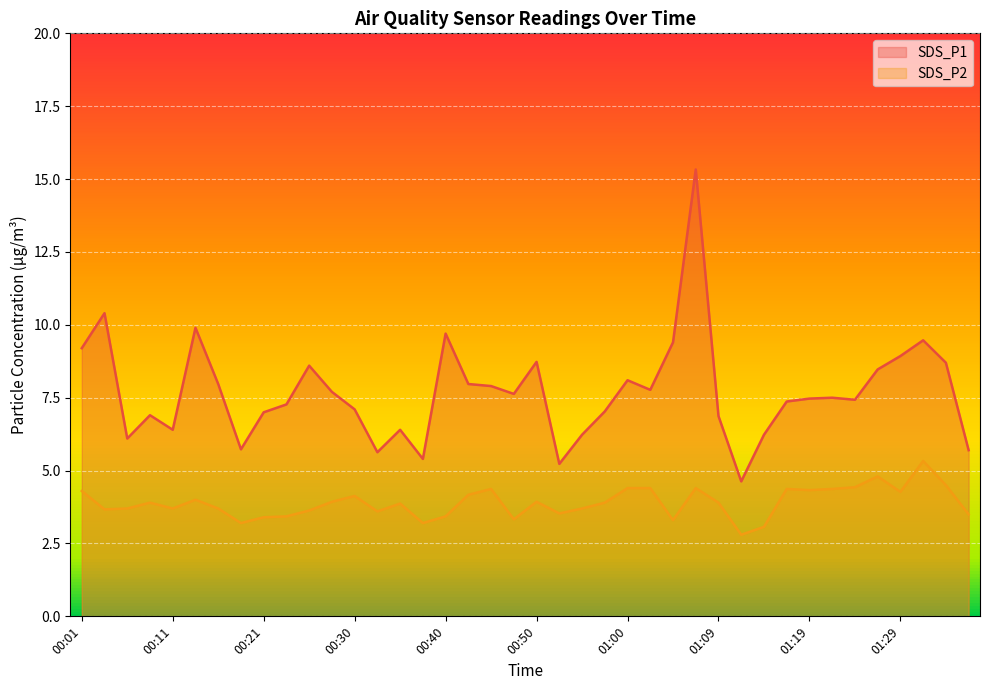

Is the value of SDS_P2 at 00:16 greater than the value of SDS_P1 at 00:45?

No